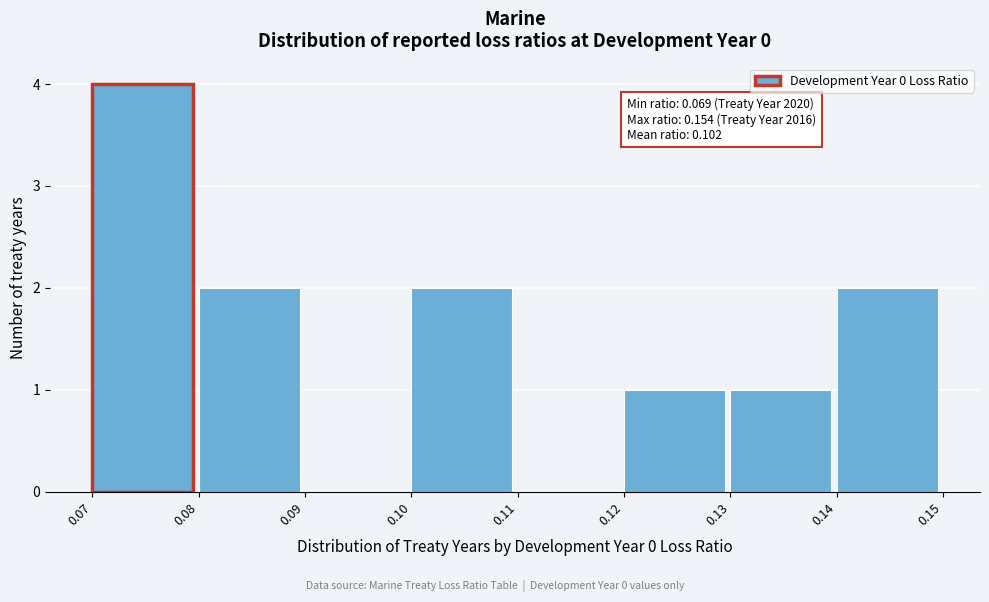

Reading left to right, what are all the values shown in this chart?

0.07=4	0.08=2	0.09=0	0.10=2	0.11=0	0.12=1	0.13=1	0.14=2